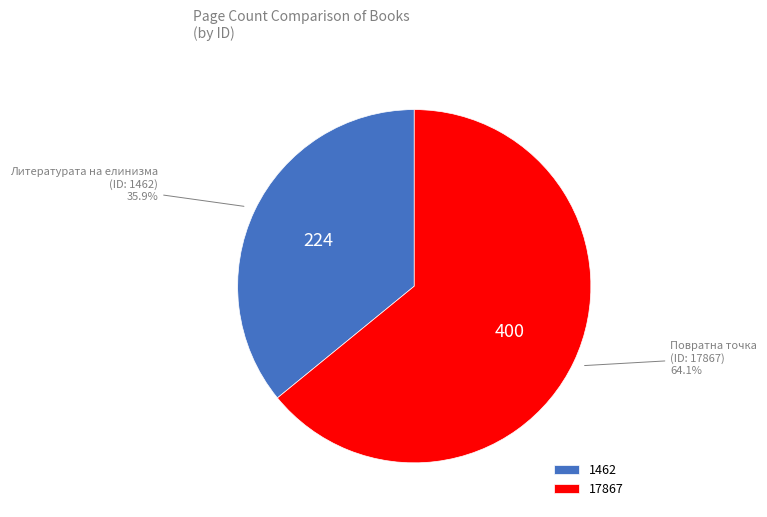

How many slices are in this pie chart?

2